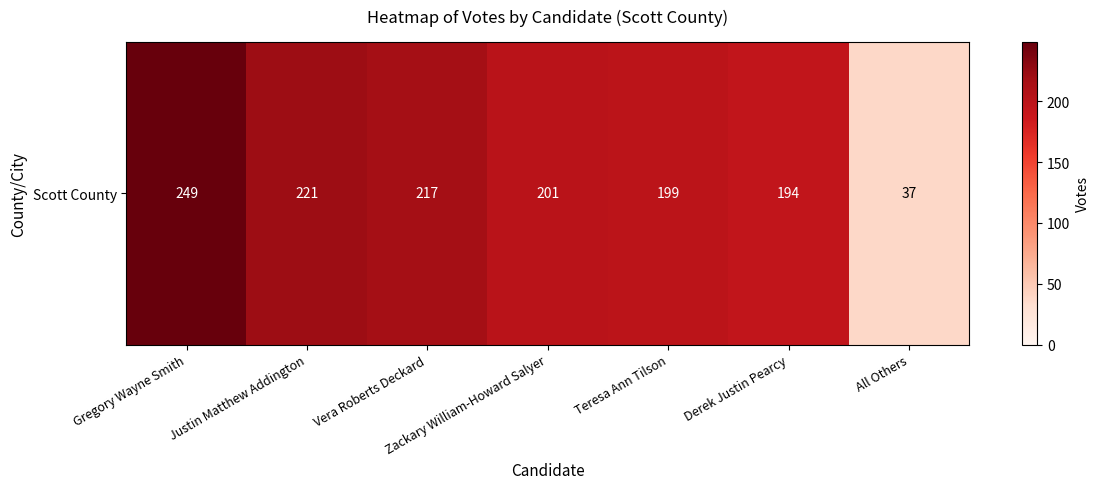

What is the sum of all values?

1318